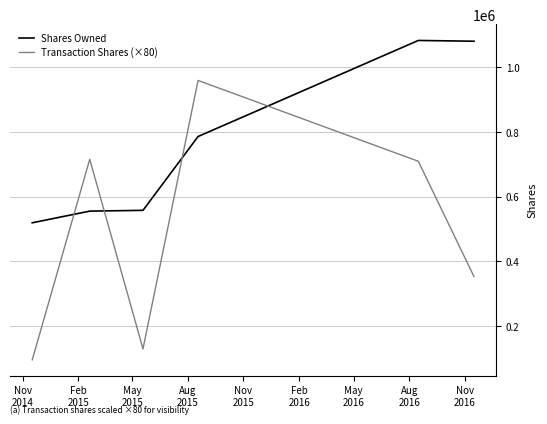

How many series are shown in this chart?

2